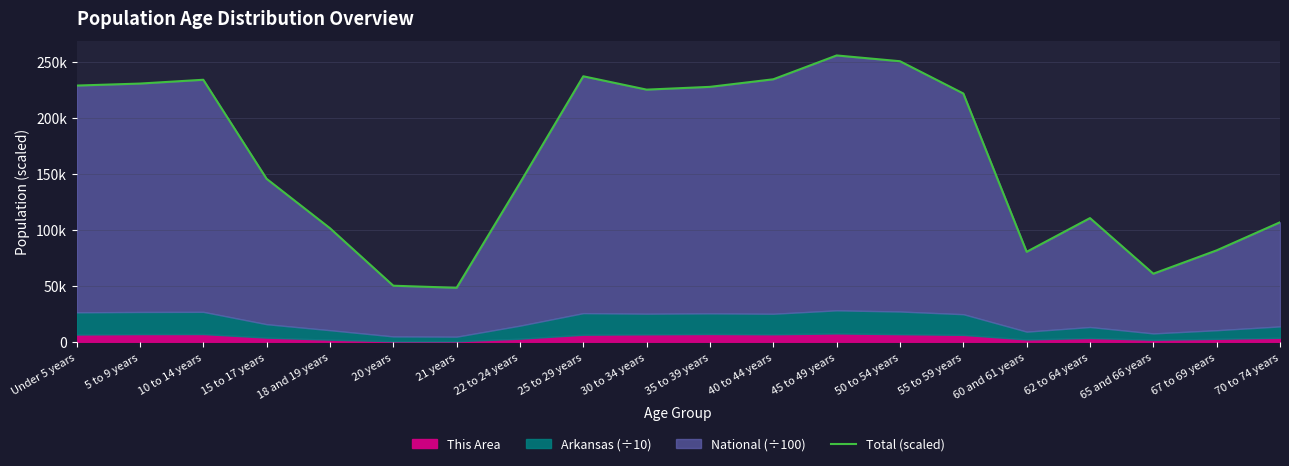

Approximately how many times larger is the value at 15 to 17 years compared to 18 and 19 years?

1.4